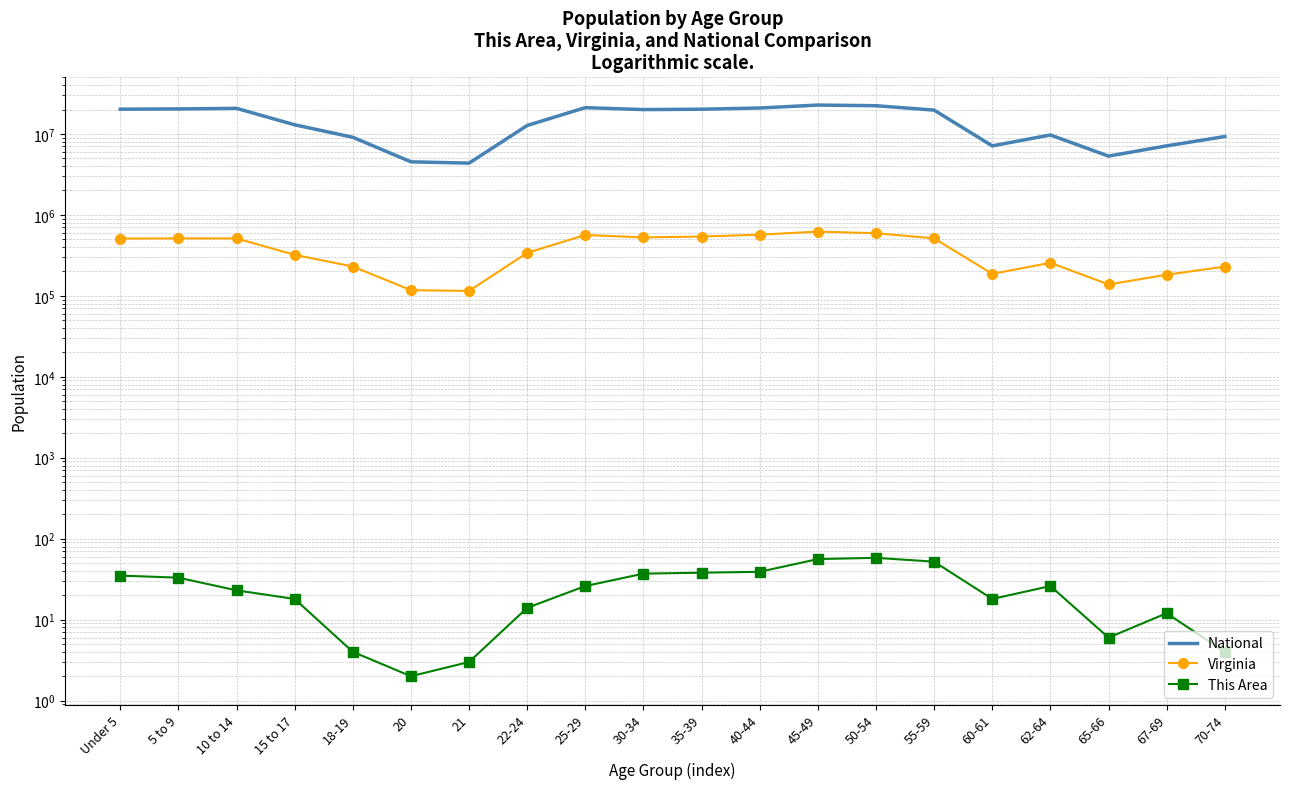

What is the maximum value for Virginia?

621155